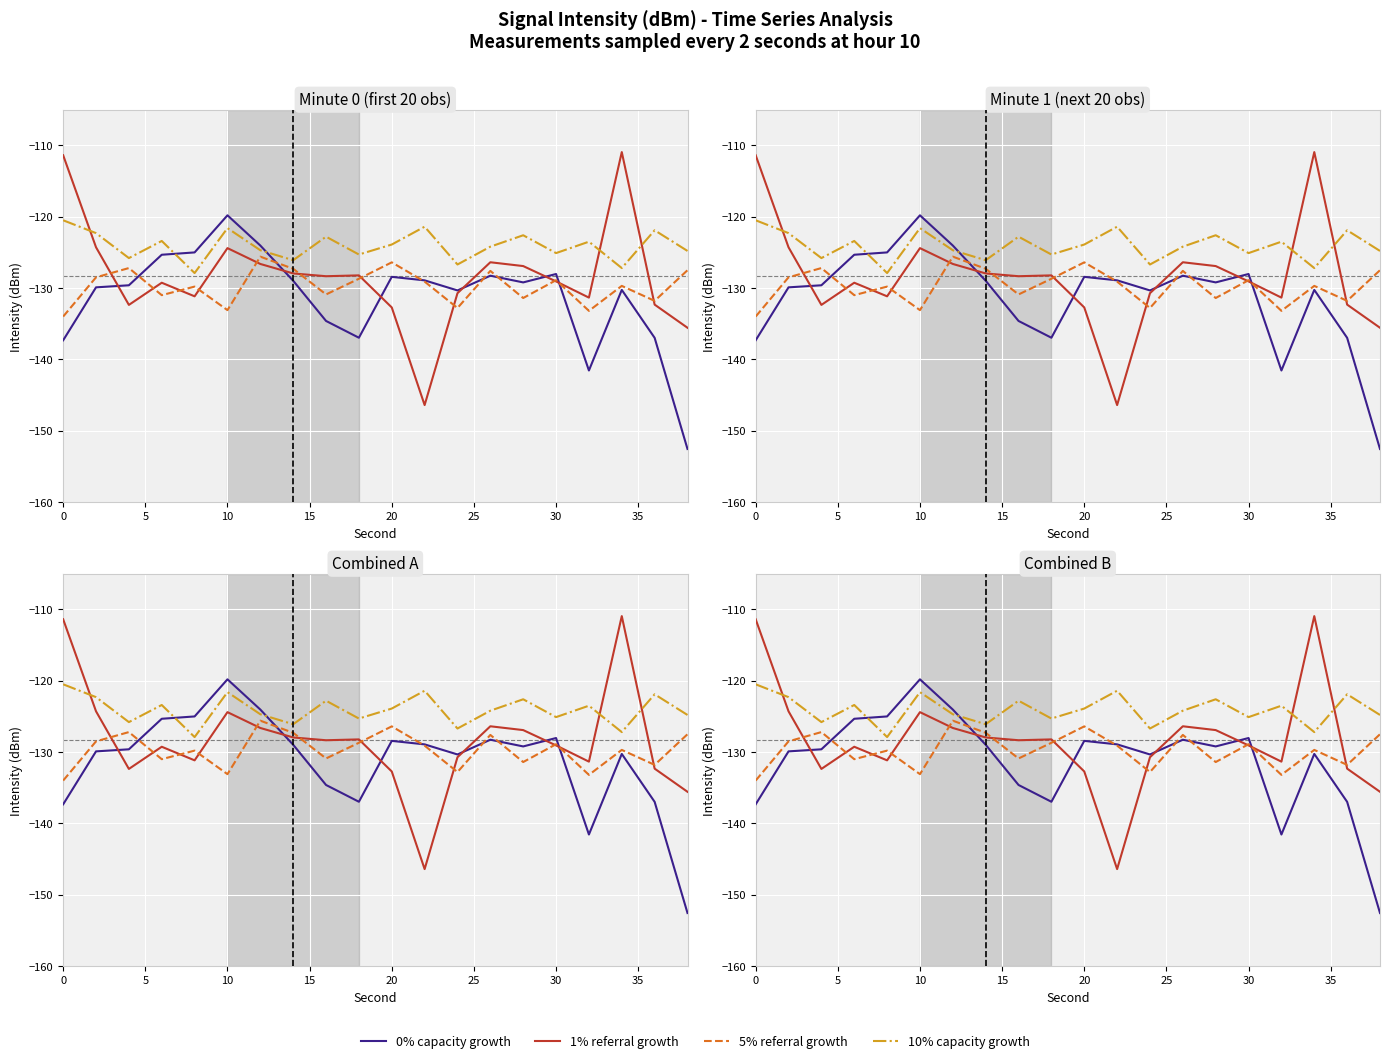

At how many categories does at least one series exceed -111?

1